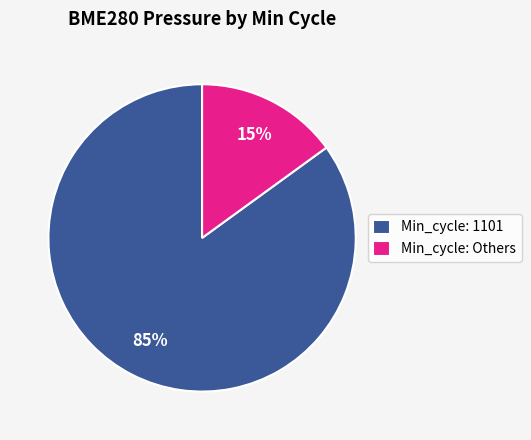

Does any single category account for the majority?

Yes